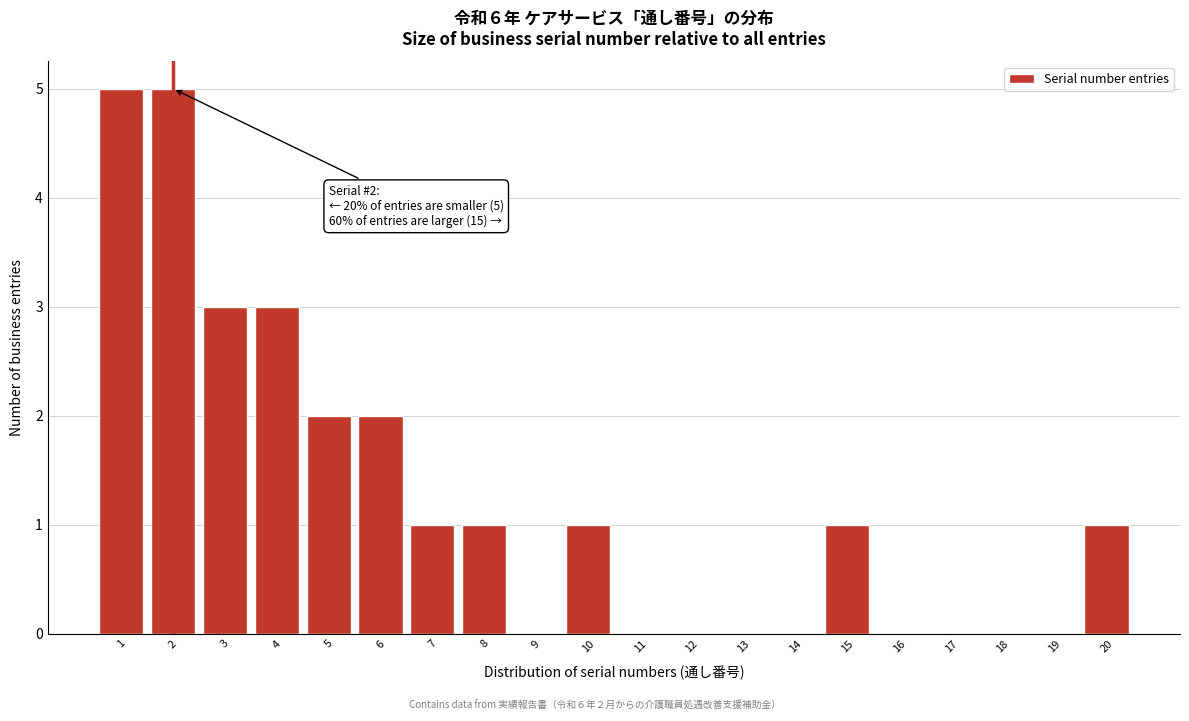

Reading right to left, what are all the values shown in this chart?

20=1	19=0	18=0	17=0	16=0	15=1	14=0	13=0	12=0	11=0	10=1	9=0	8=1	7=1	6=2	5=2	4=3	3=3	2=5	1=5